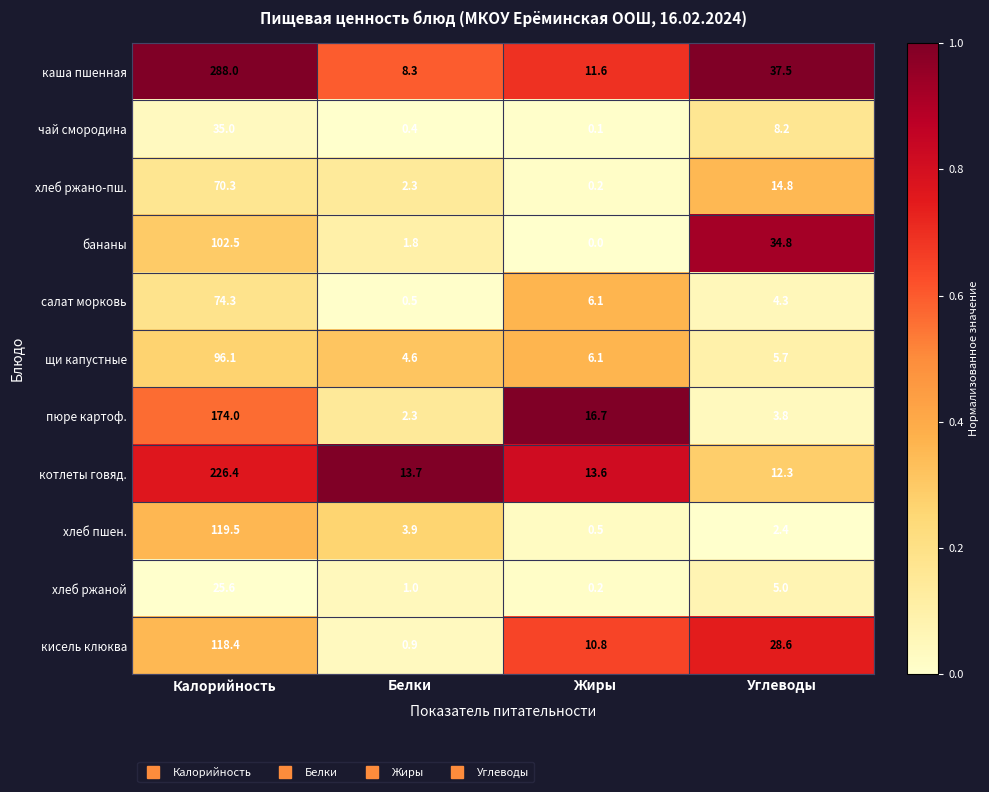

What is the difference between the чай смородина values at Жиры and Калорийность?

34.9